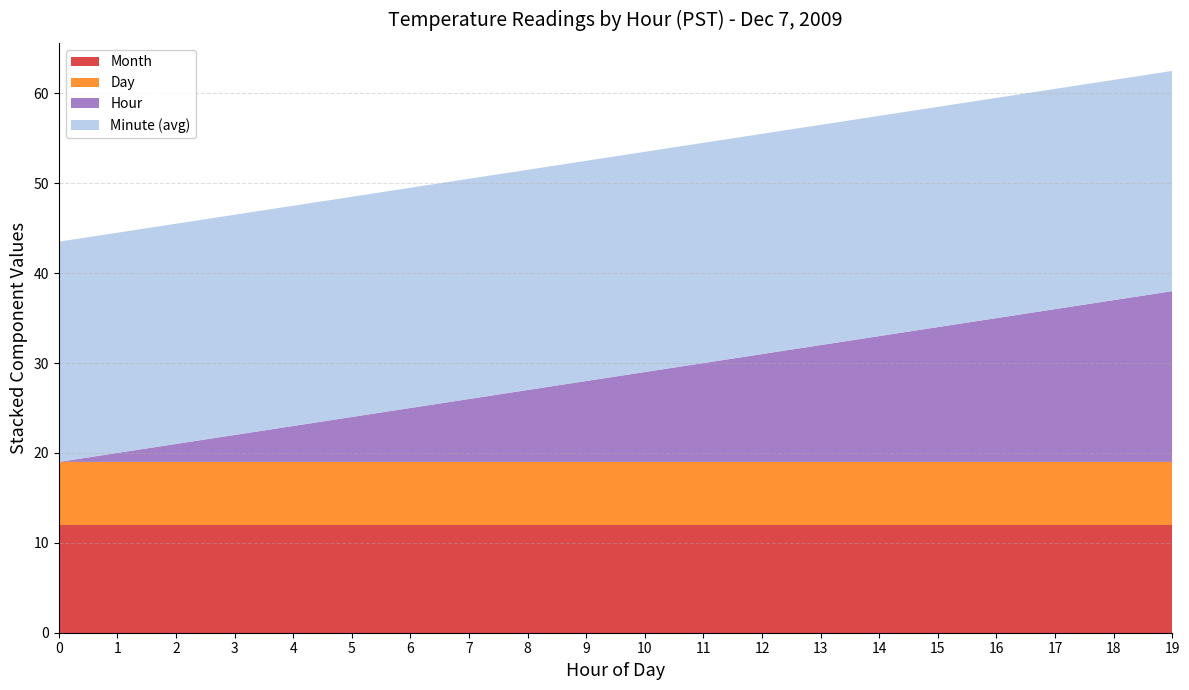

Reading left to right, what are all the values shown in this chart?

Minute (avg): Hour 0=24.5	Hour 1=24.5	Hour 2=24.5	Hour 3=24.5	Hour 4=24.5	Hour 5=24.5	Hour 6=24.5	Hour 7=24.5	Hour 8=24.5	Hour 9=24.5	Hour 10=24.5	Hour 11=24.5	Hour 12=24.5	Hour 13=24.5	Hour 14=24.5	Hour 15=24.5	Hour 16=24.5	Hour 17=24.5	Hour 18=24.5	Hour 19=24.5
Hour: Hour 0=0.0	Hour 1=1.0	Hour 2=2.0	Hour 3=3.0	Hour 4=4.0	Hour 5=5.0	Hour 6=6.0	Hour 7=7.0	Hour 8=8.0	Hour 9=9.0	Hour 10=10.0	Hour 11=11.0	Hour 12=12.0	Hour 13=13.0	Hour 14=14.0	Hour 15=15.0	Hour 16=16.0	Hour 17=17.0	Hour 18=18.0	Hour 19=19.0
Day: Hour 0=7.0	Hour 1=7.0	Hour 2=7.0	Hour 3=7.0	Hour 4=7.0	Hour 5=7.0	Hour 6=7.0	Hour 7=7.0	Hour 8=7.0	Hour 9=7.0	Hour 10=7.0	Hour 11=7.0	Hour 12=7.0	Hour 13=7.0	Hour 14=7.0	Hour 15=7.0	Hour 16=7.0	Hour 17=7.0	Hour 18=7.0	Hour 19=7.0
Month: Hour 0=12.0	Hour 1=12.0	Hour 2=12.0	Hour 3=12.0	Hour 4=12.0	Hour 5=12.0	Hour 6=12.0	Hour 7=12.0	Hour 8=12.0	Hour 9=12.0	Hour 10=12.0	Hour 11=12.0	Hour 12=12.0	Hour 13=12.0	Hour 14=12.0	Hour 15=12.0	Hour 16=12.0	Hour 17=12.0	Hour 18=12.0	Hour 19=12.0